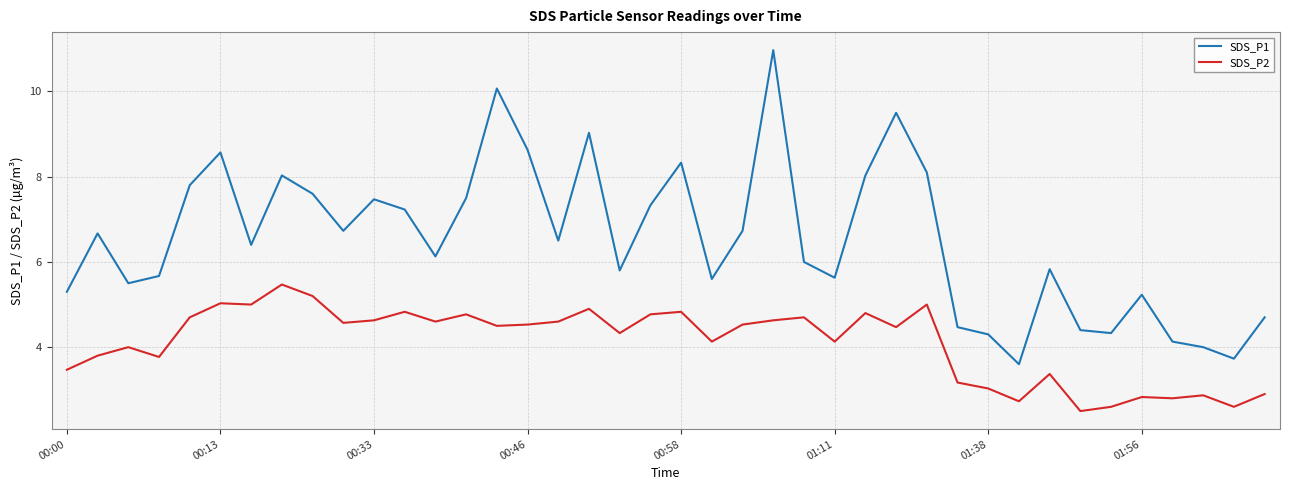

What is the difference between the maximum and minimum values in the SDS_P2 series?

3.0